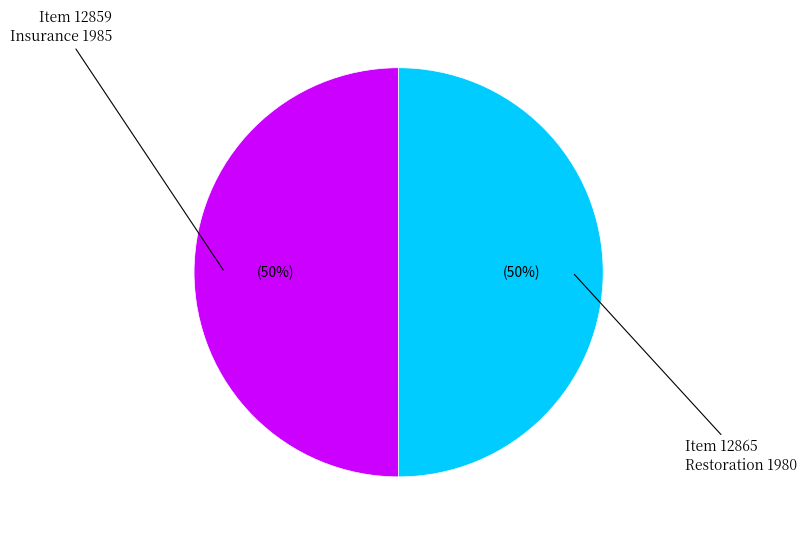

How many slices are in this pie chart?

2